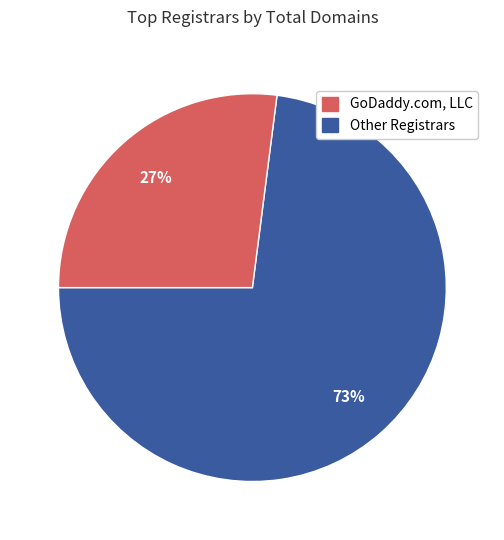

Does any single category account for the majority?

Yes